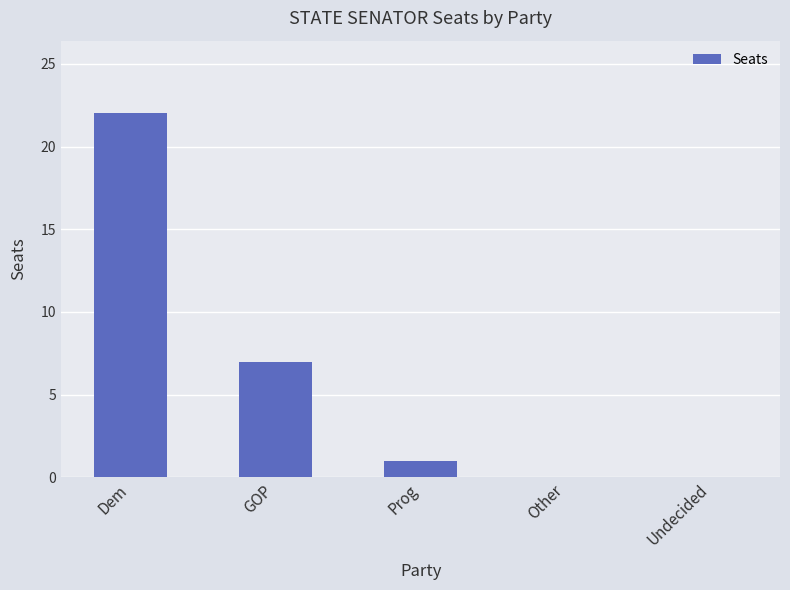

Between GOP and Undecided, which is larger?

GOP